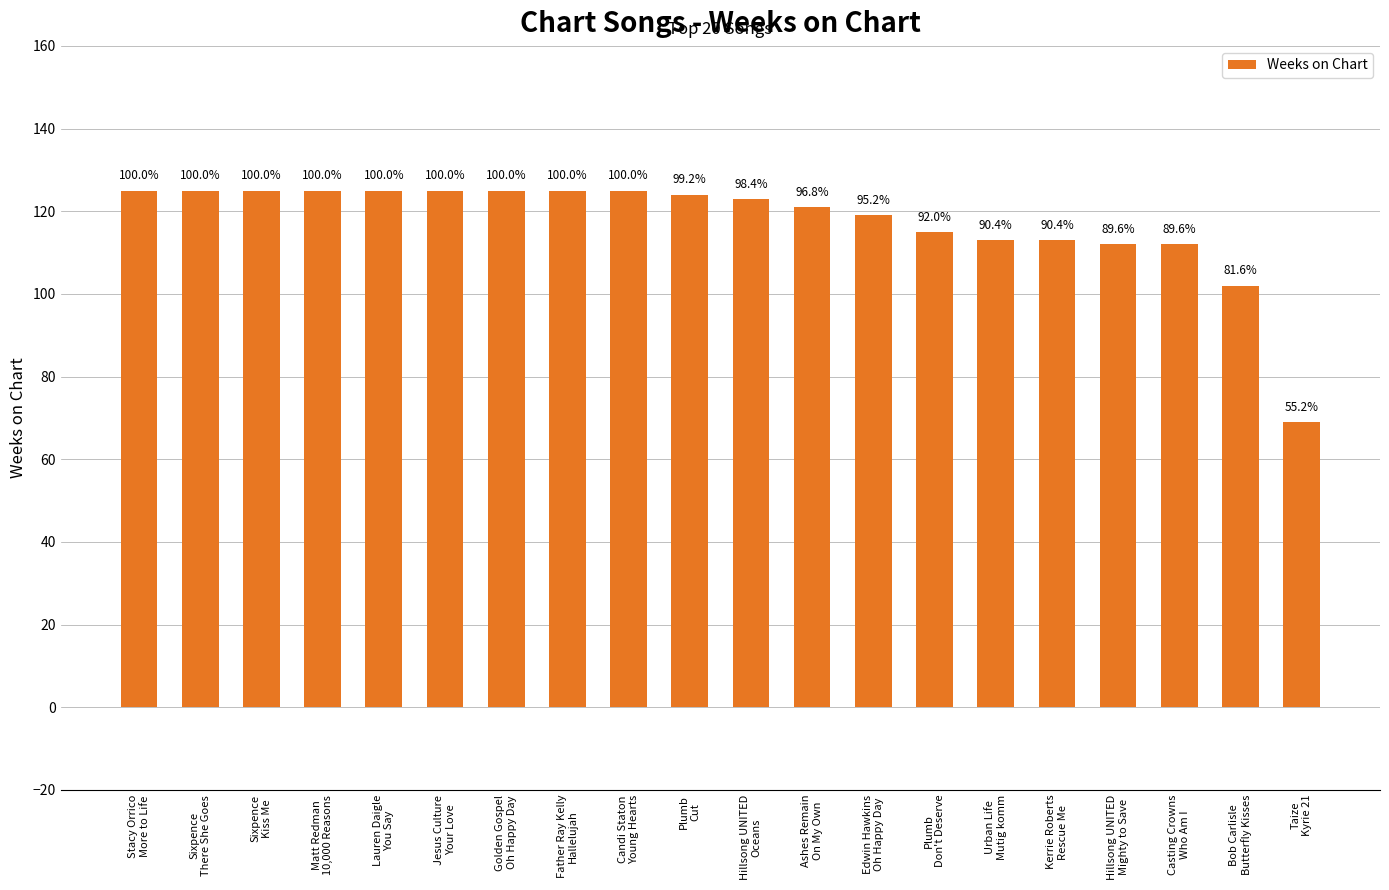

What position from the right is Father Ray Kelly
Hallelujah?

13